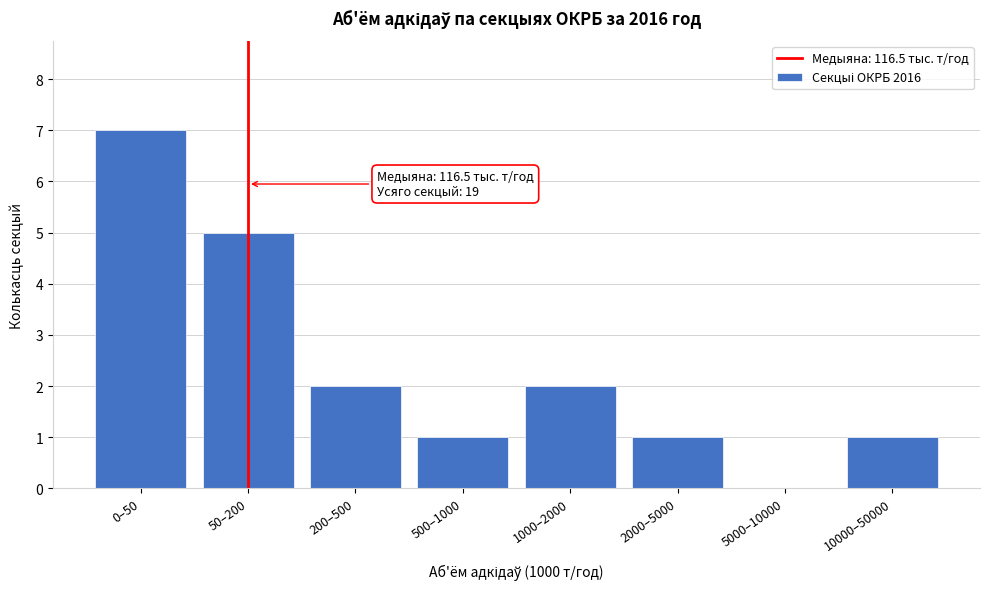

Reading left to right, list all the values displayed in this chart.

0–50=7	50–200=5	200–500=2	500–1000=1	1000–2000=2	2000–5000=1	5000–10000=0	10000–50000=1